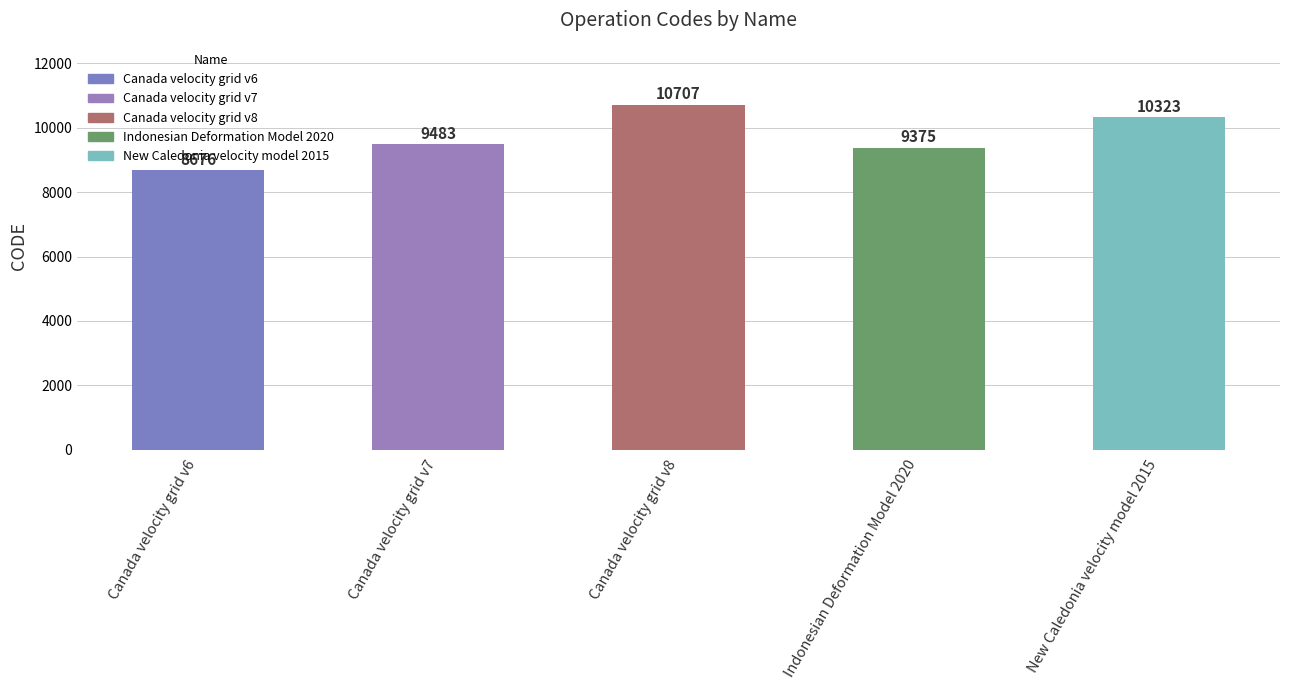

What is the minimum value shown in the chart?

8676